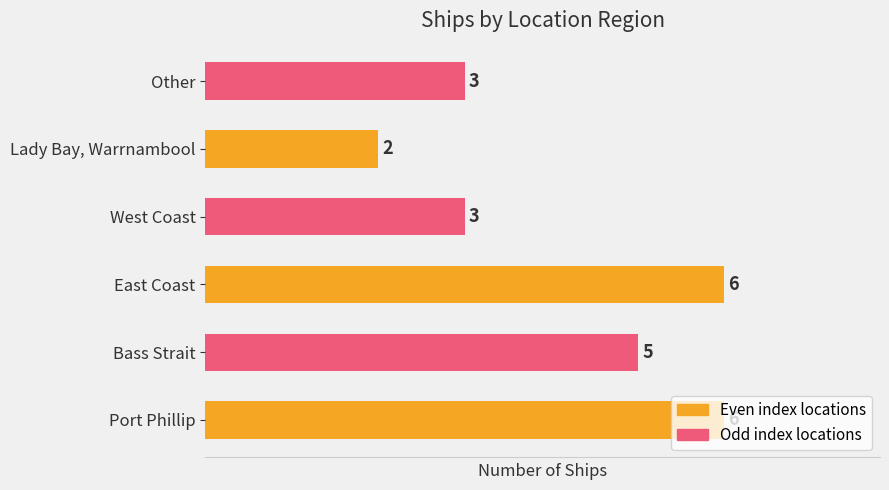

Count the number of data series in this chart.

1